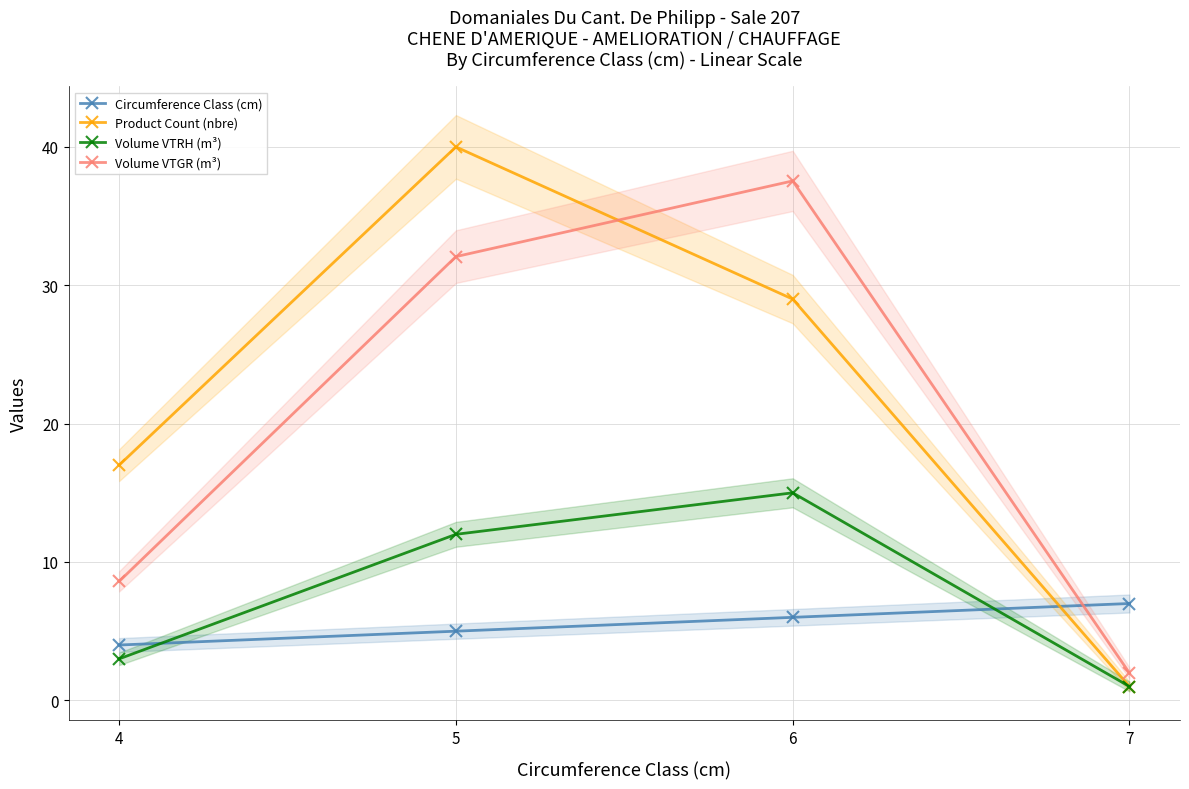

At 5, list the series in order from smallest to largest.

Circumference Class (cm), Volume VTRH (m³), Volume VTGR (m³), Product Count (nbre)